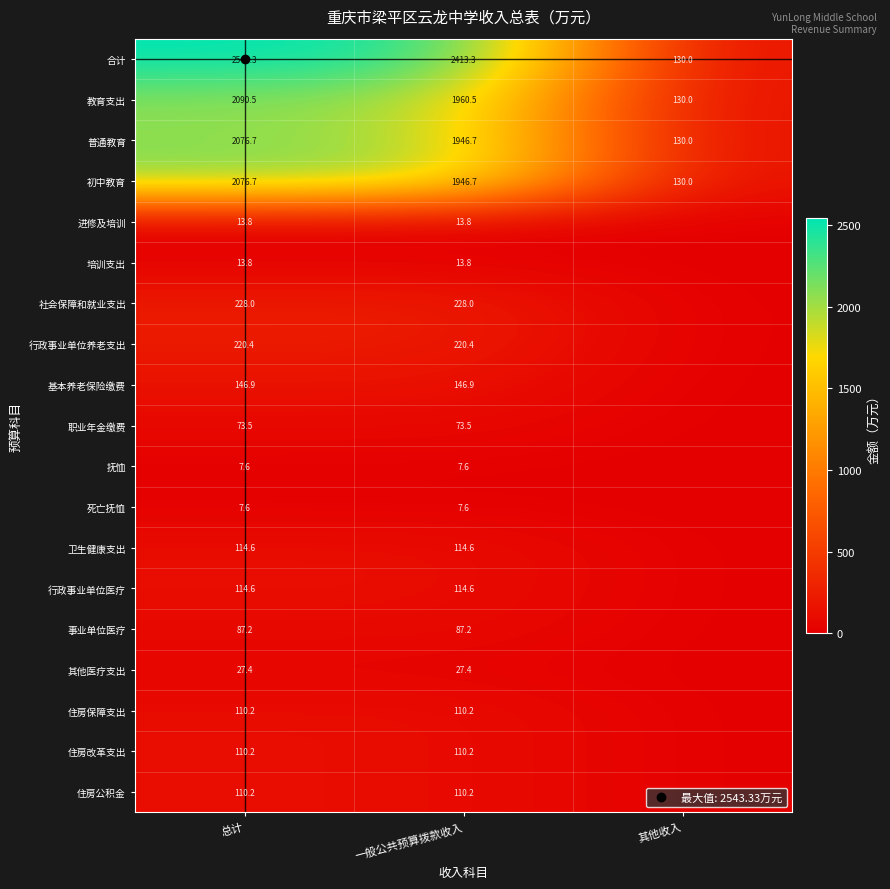

Read the 普通教育 value at 总计.

2076.7